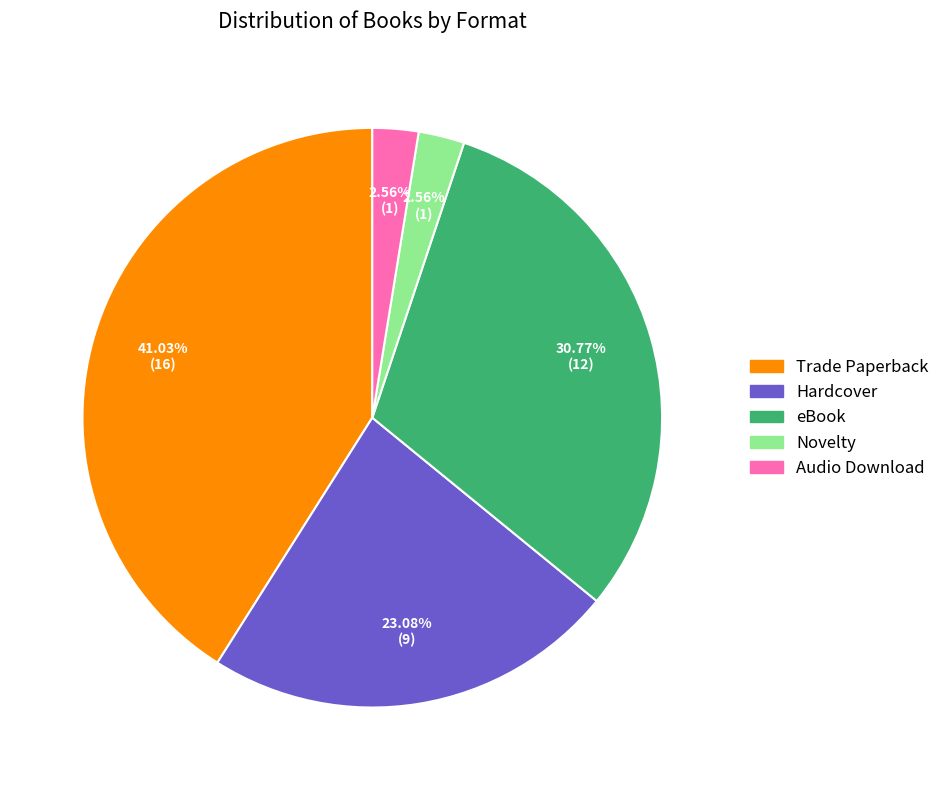

Which has a higher value, Trade Paperback or eBook?

Trade Paperback